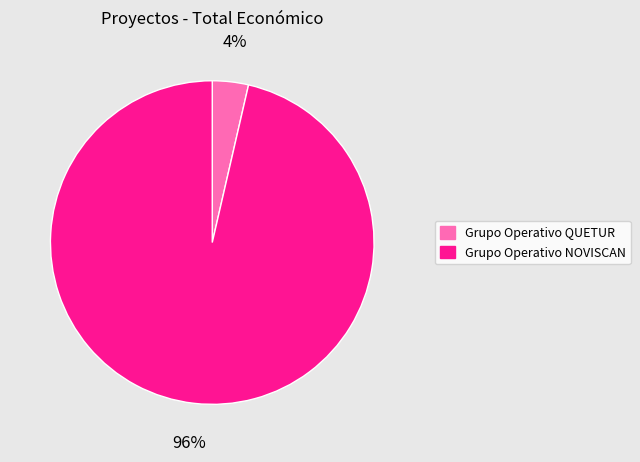

What percentage is the Grupo Operativo NOVISCAN slice, to the nearest percent?

96%